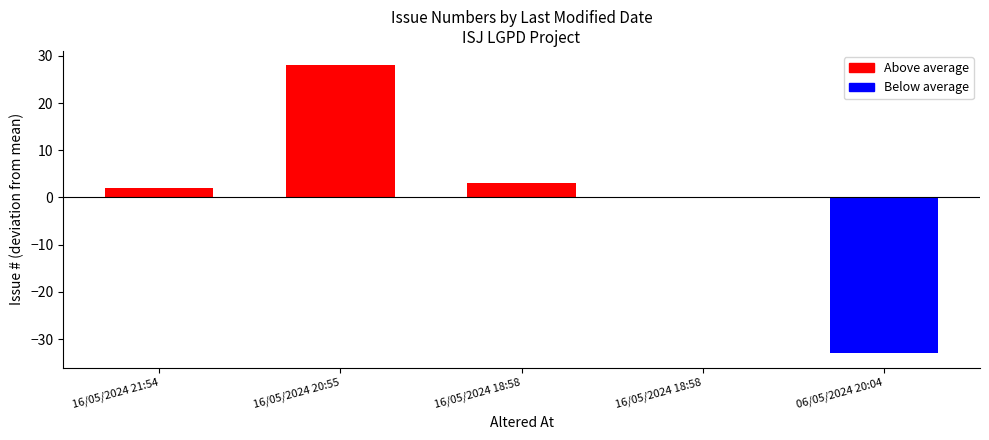

List the labels in order of value, smallest first.

06/05/2024 20:04, 16/05/2024 18:58, 16/05/2024 21:54, 16/05/2024 18:58, 16/05/2024 20:55